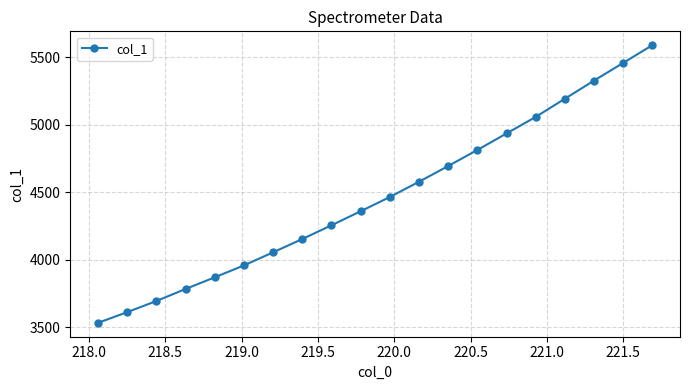

What is the value of the 4th point from the left?

3783.7